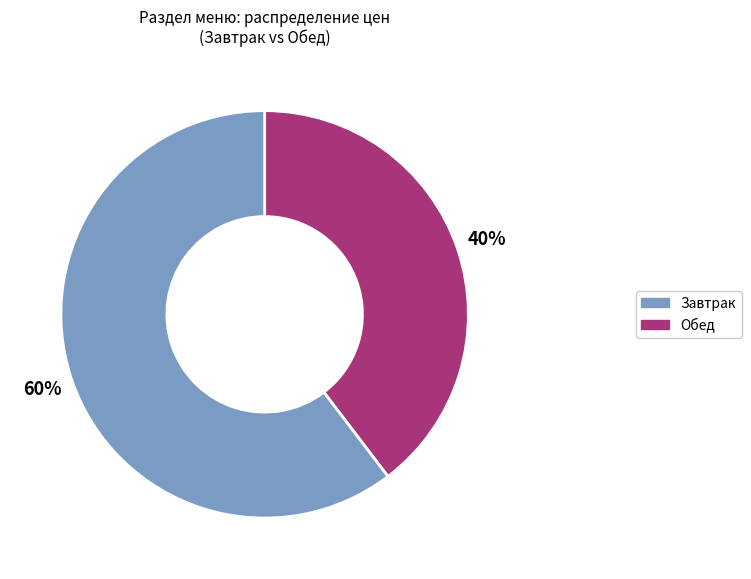

Rank the categories by value from lowest to highest.

Завтрак, Обед